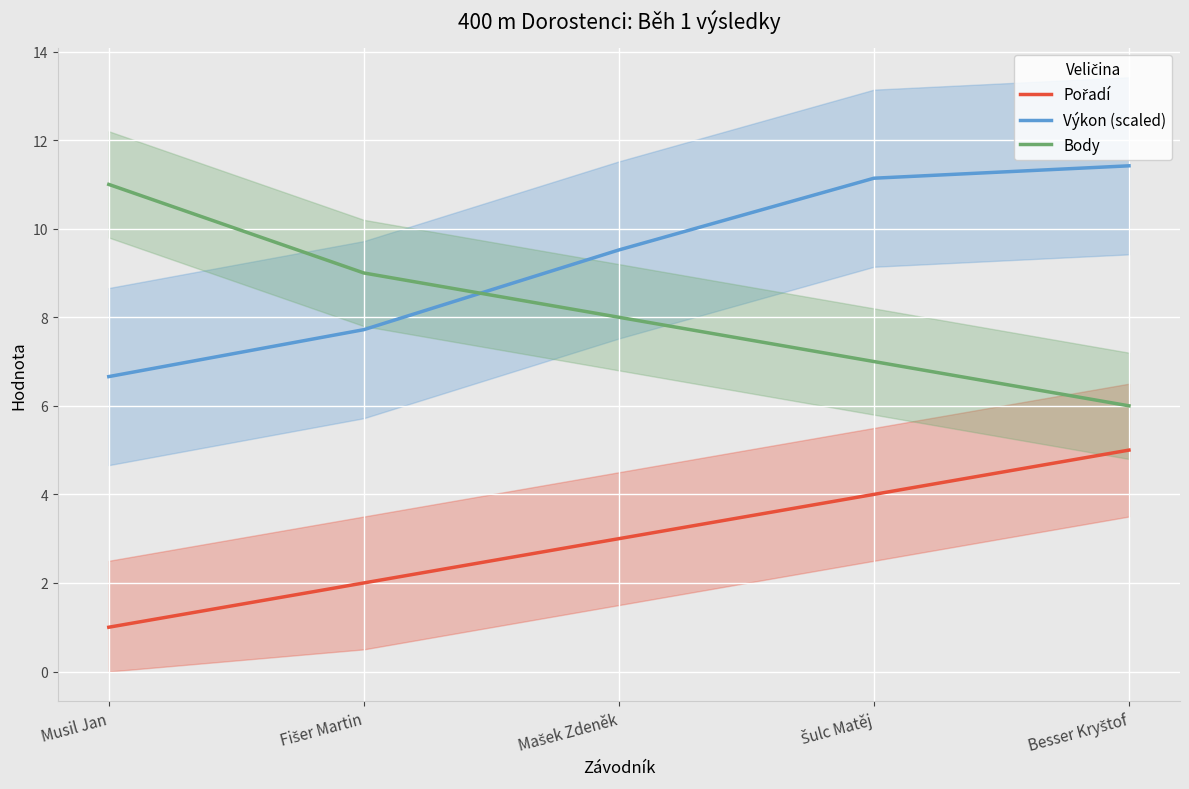

Reading left to right, what are all the values shown in this chart?

Pořadí: Musil Jan=1.0	Fišer Martin=2.0	Mašek Zdeněk=3.0	Šulc Matěj=4.0	Besser Kryštof=5.0
Výkon (scaled): Musil Jan=6.7	Fišer Martin=7.7	Mašek Zdeněk=9.5	Šulc Matěj=11.1	Besser Kryštof=11.4
Body: Musil Jan=11.0	Fišer Martin=9.0	Mašek Zdeněk=8.0	Šulc Matěj=7.0	Besser Kryštof=6.0